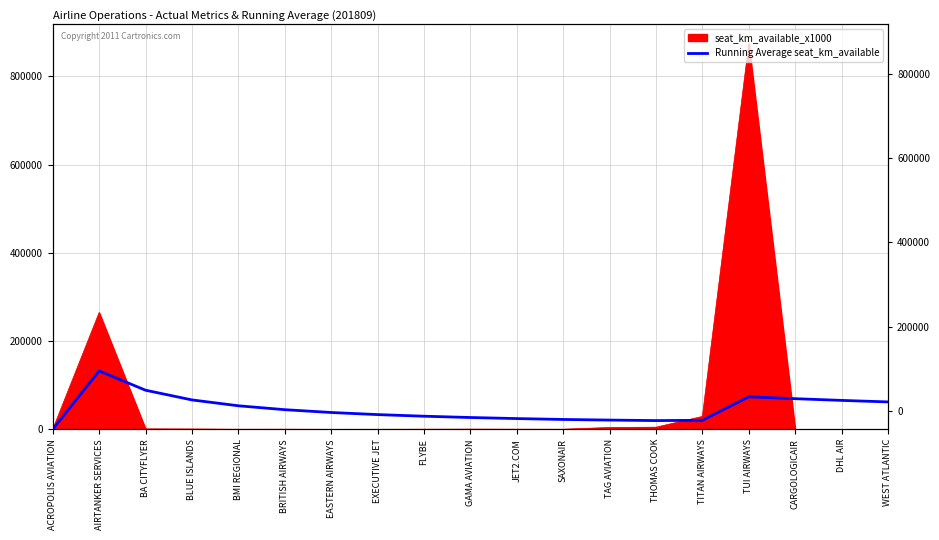

What is the sum of the values at CARGOLOGICAIR and FLYBE?

99464.7